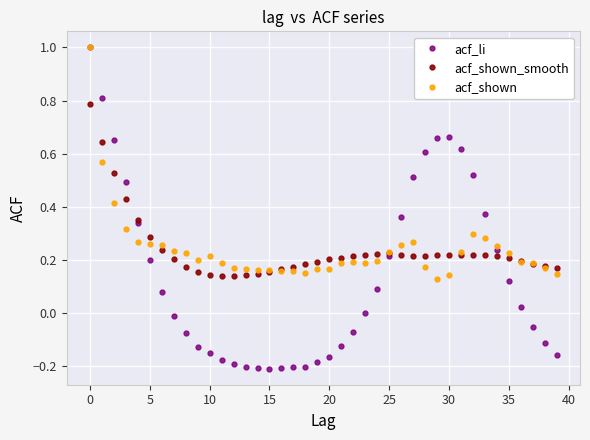

Which series has the widest spread of values?

acf_li